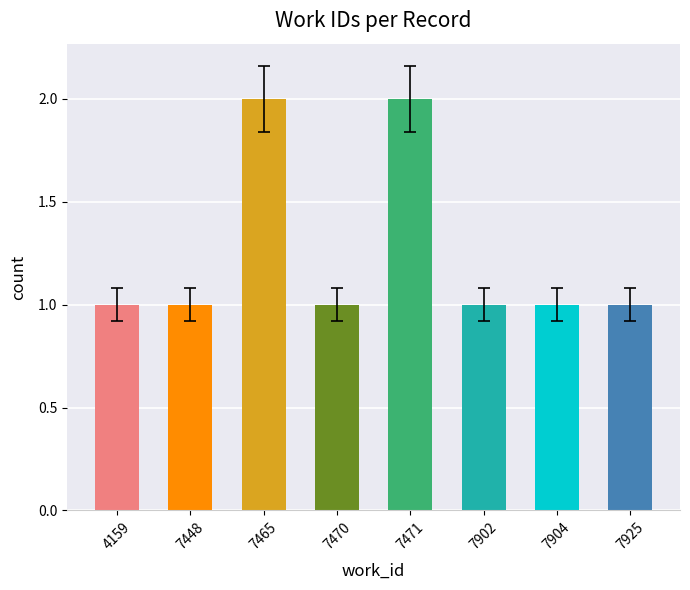

The chart shows a value of 1 at 7471. True or false?

False